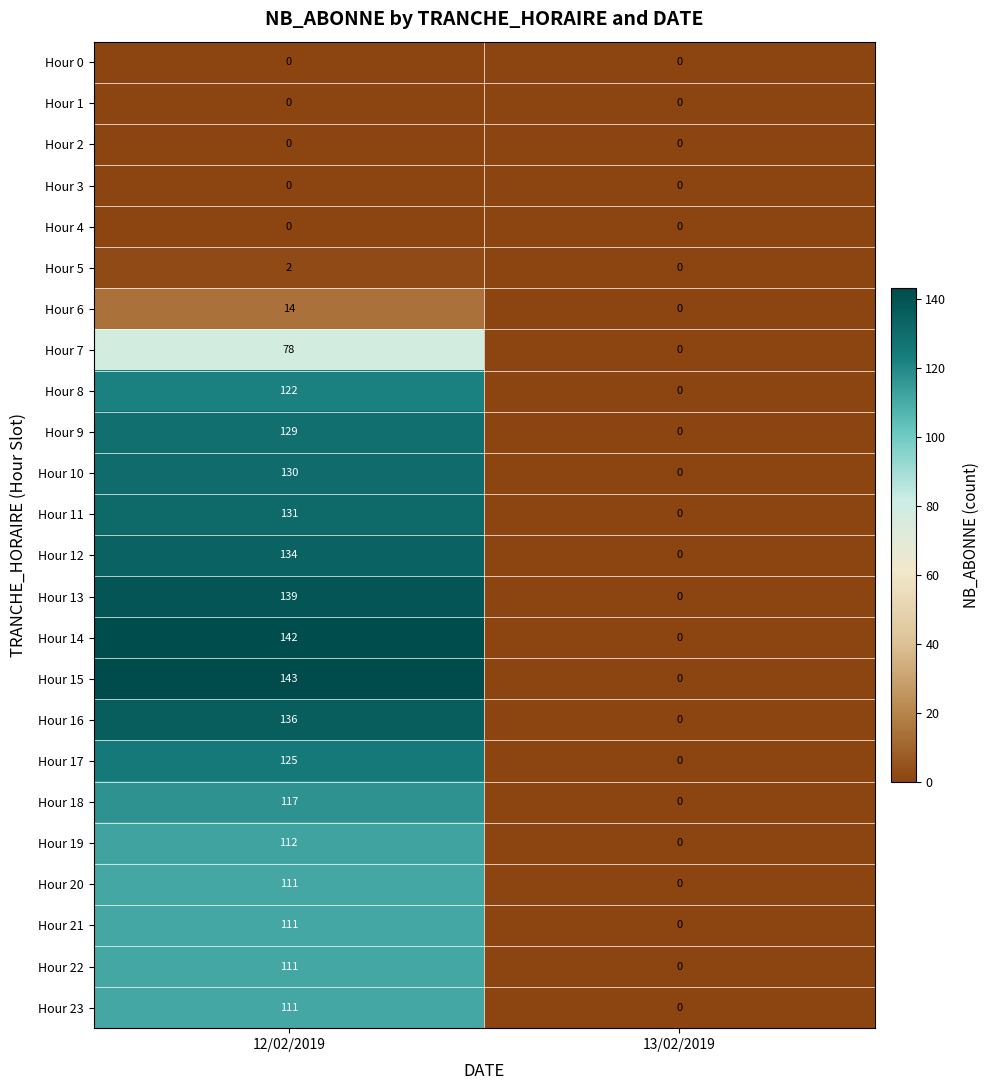

The value of Hour 13 at 12/02/2019 is 139. True or false?

True